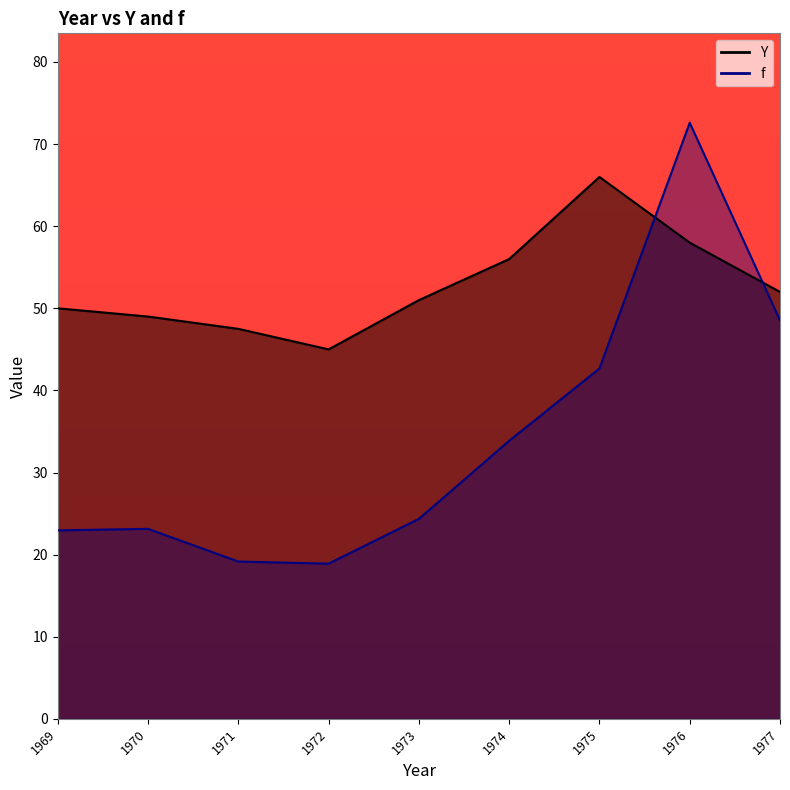

At which category does Y reach its first local peak?

1975